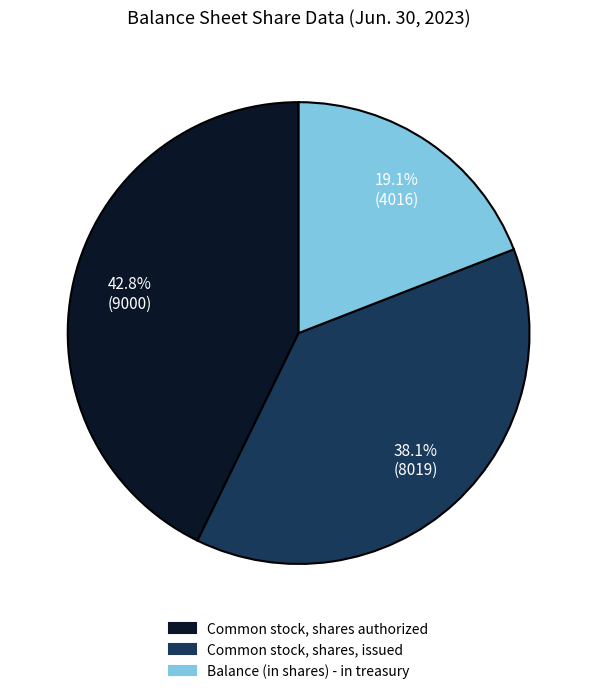

Rank the categories by value from highest to lowest.

Common stock, shares authorized, Common stock, shares, issued, Balance (in shares) - in treasury